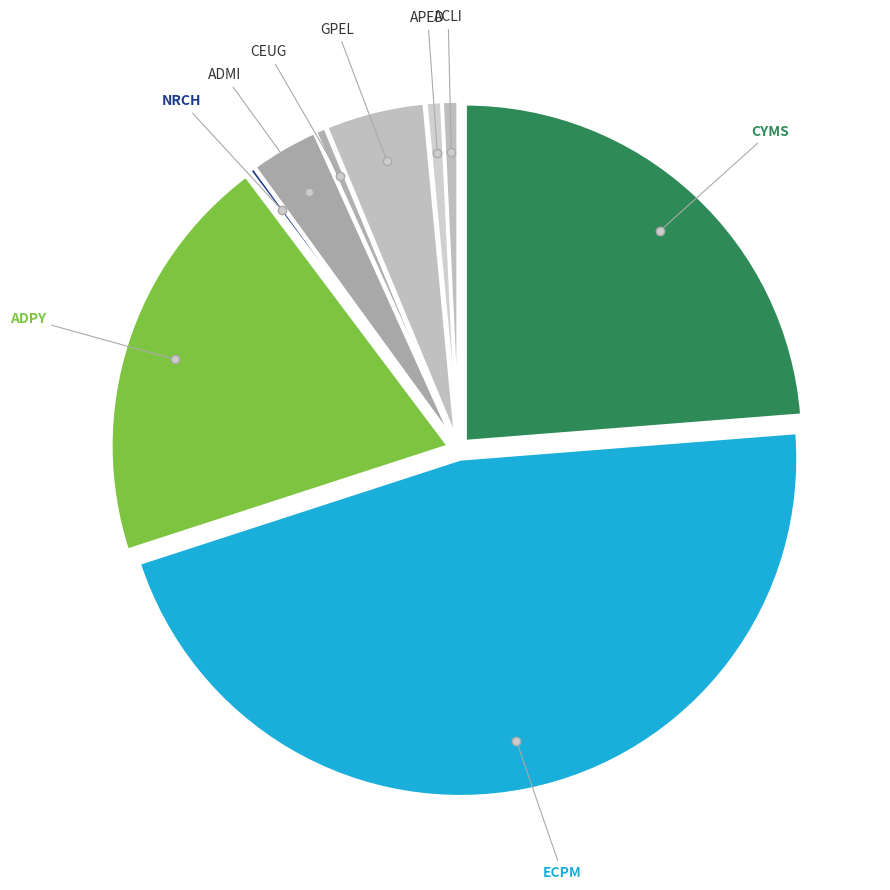

Rank the categories by value from lowest to highest.

NRCH, CEUG, APED, ACLI, ADMI, GPEL, ADPY, CYMS, ECPM